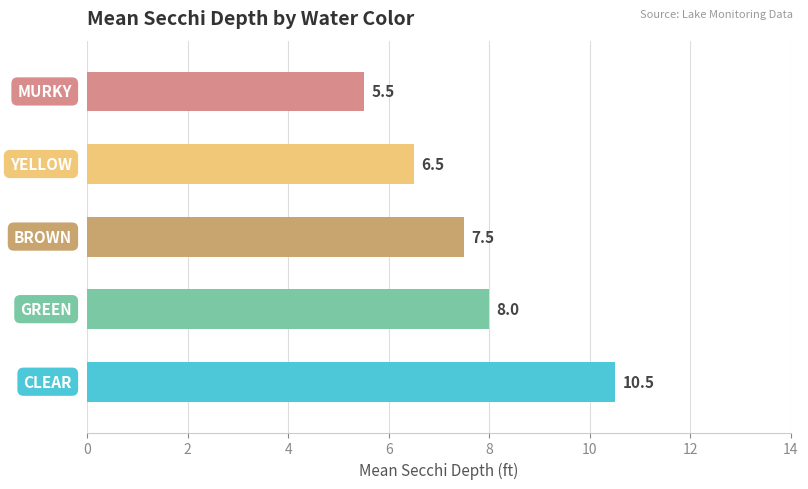

Reading top to bottom, extract all data points from this chart.

5.5	6.5	7.5	8.0	10.5